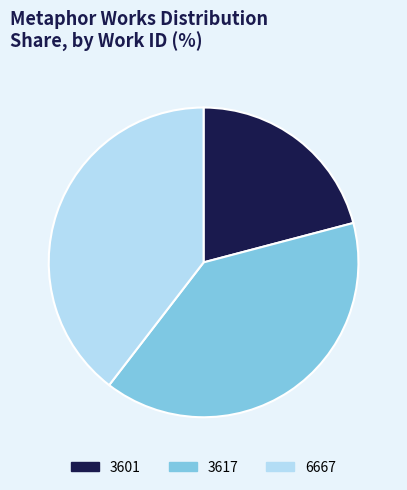

What is the smallest slice in the pie chart?

3601